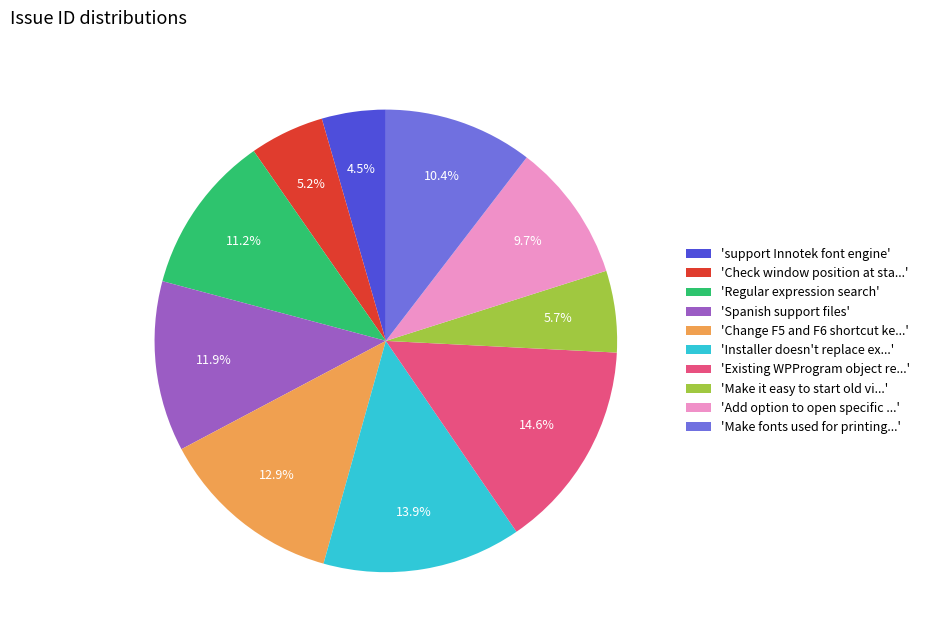

Between 'Add option to open specific ...' and 'support Innotek font engine', which is larger?

'Add option to open specific ...'